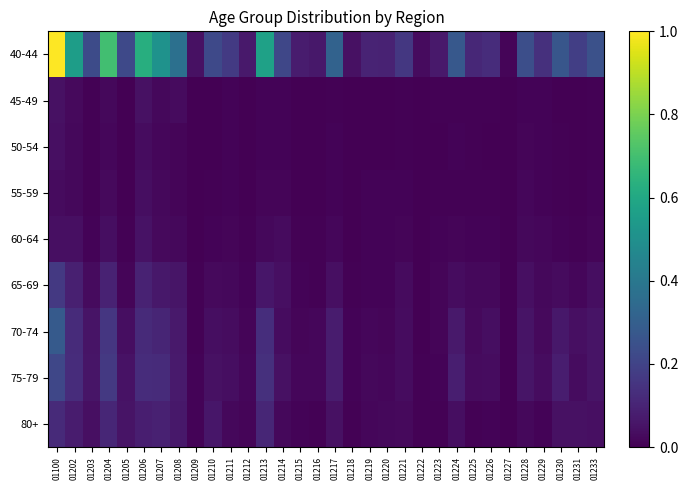

Which series has the widest spread of values?

40-44